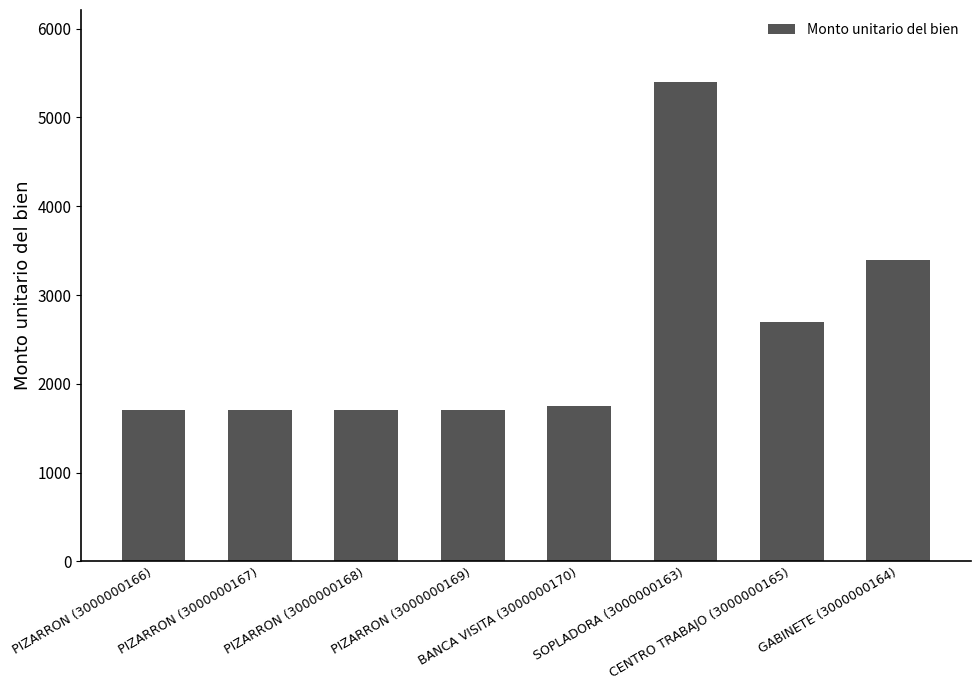

What is the smallest value displayed?

1700.0